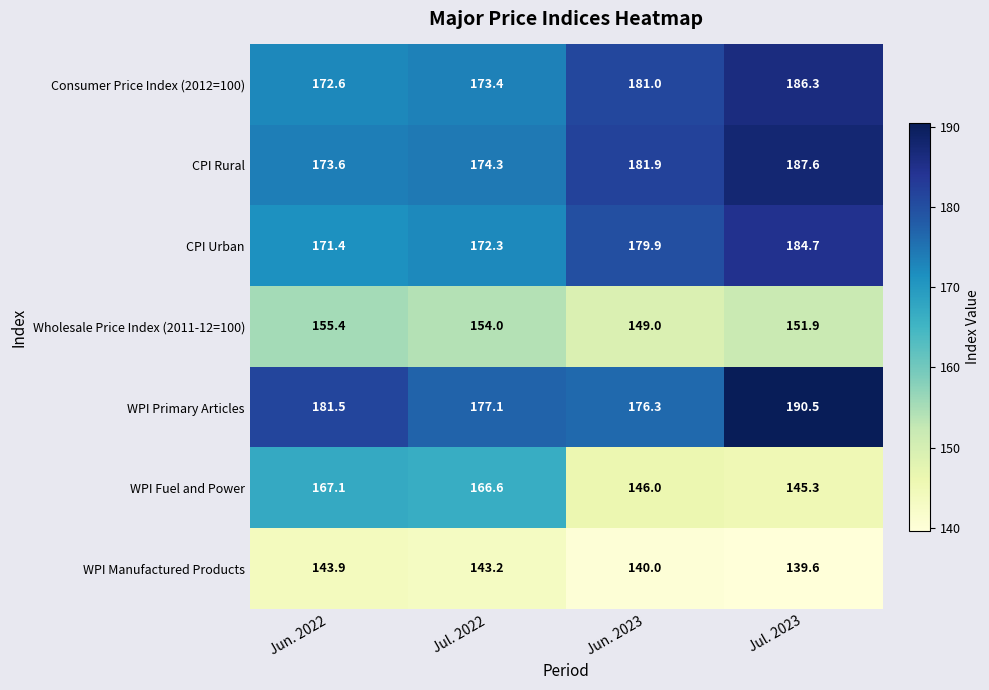

The value of WPI Manufactured Products at Jul. 2022 is 143.2. True or false?

True